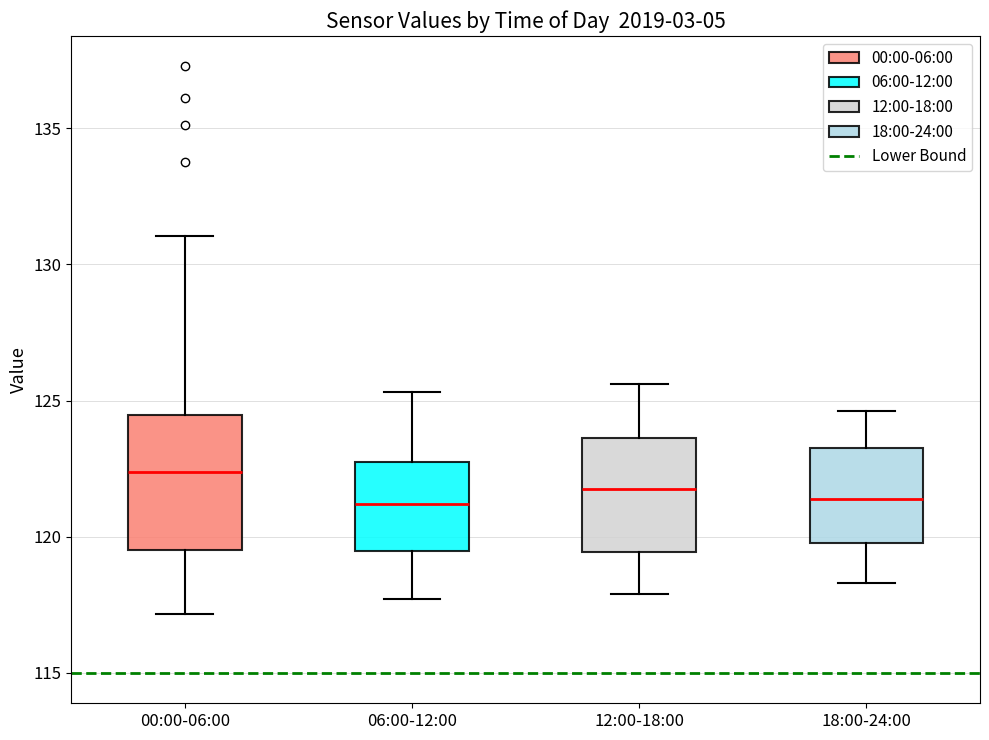

Where is the upper edge of the box for 00:00-06:00 on the y-axis? The values are not printed on the chart, so give them approximately, as read against the axis.

124.5